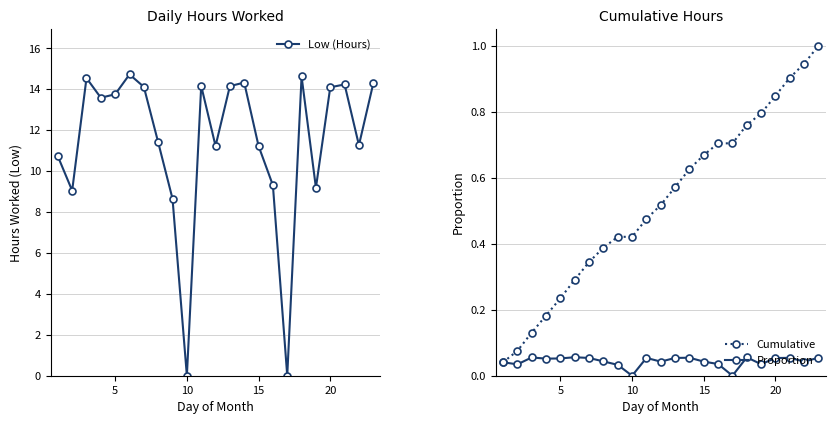

What is the highest value of the Low (Hours) series?

14.7